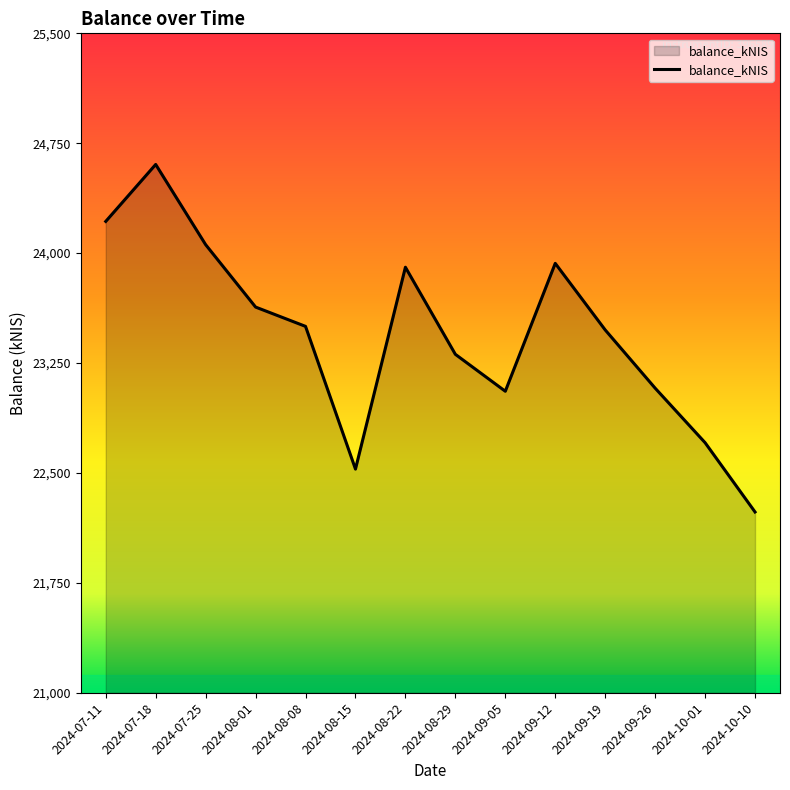

How many interior local valleys (lower than both neighbors) does the data have?

2